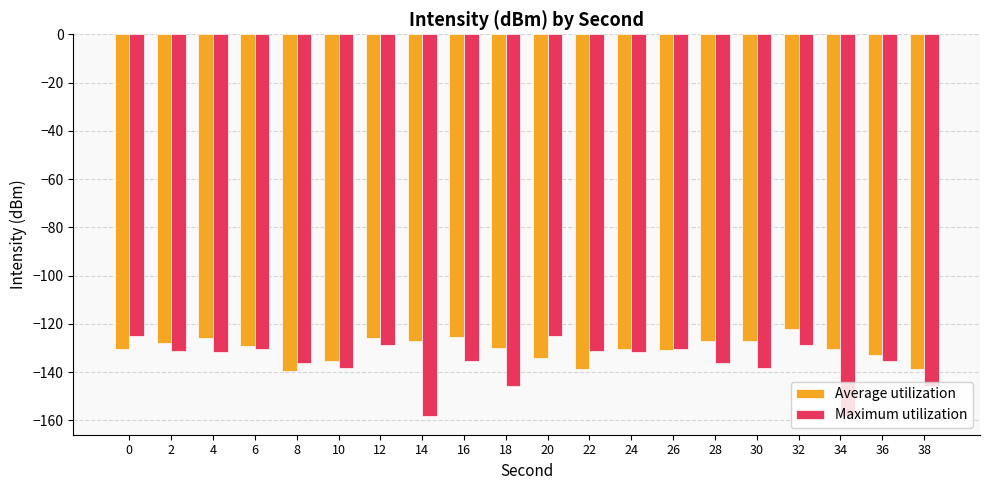

Which series changed the most between 12 and 30?

Maximum utilization